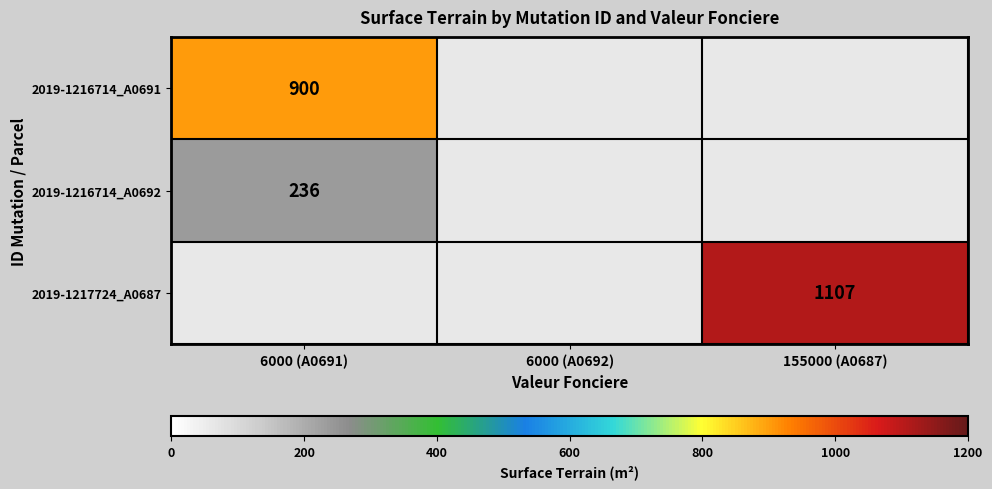

The value of 2019-1216714_A0692 at 6000 (A0691) is 236. True or false?

True